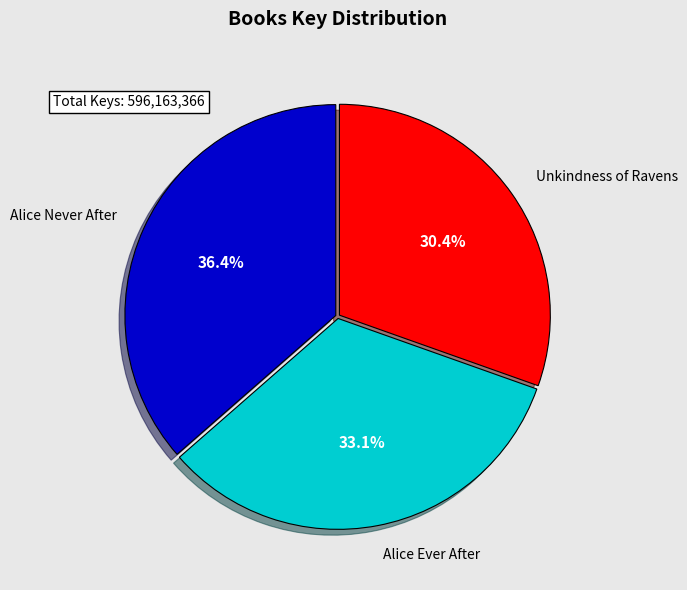

What is the total percentage of Alice Never After and Unkindness of Ravens?

66.9%